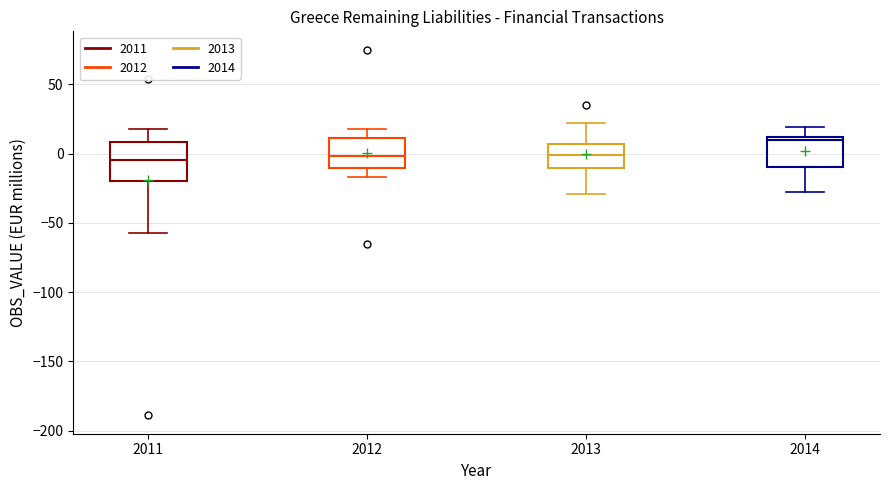

Where is the lower edge of the box at x = 2011 on the y-axis? The values are not printed on the chart, so give them approximately, as read against the axis.

-20